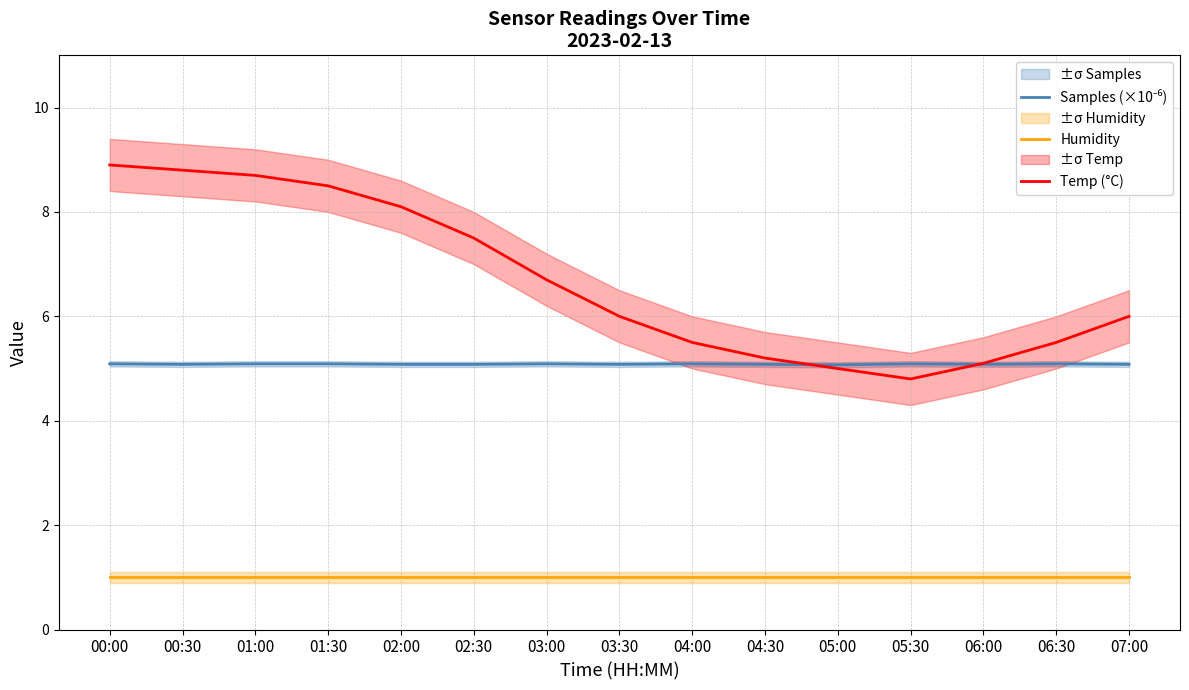

What is the approximate value of Humidity at 04:30?

1.0